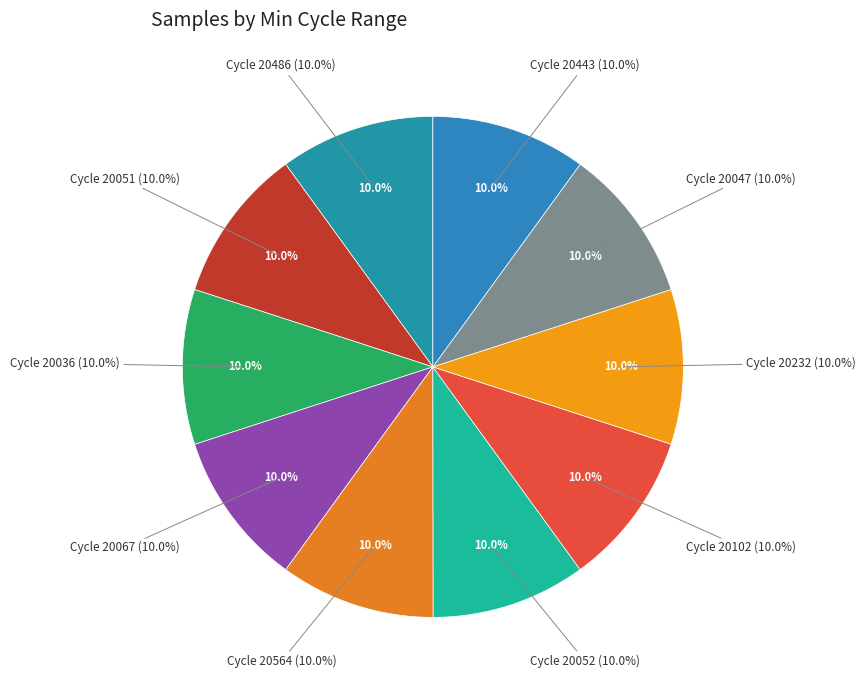

Does any single category account for the majority?

No